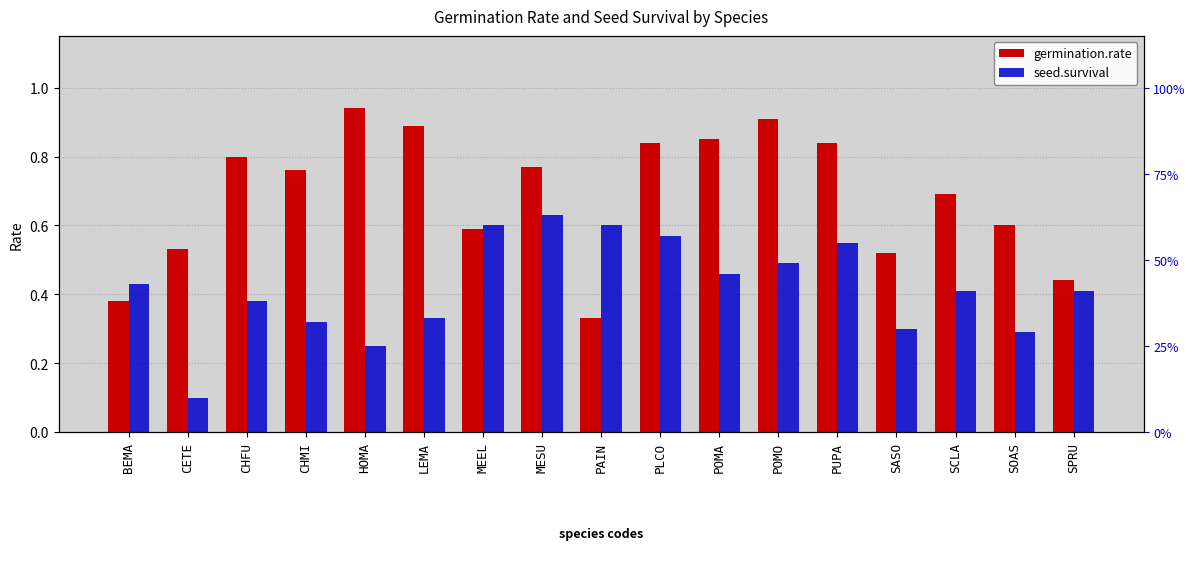

At how many categories does at least one series exceed 0?

17